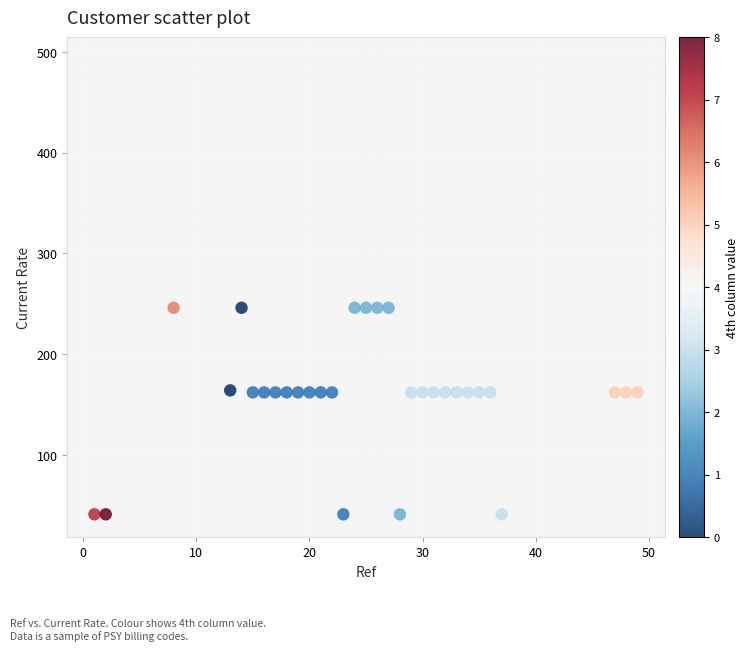

What is the range of Y values (max minus min)?

451